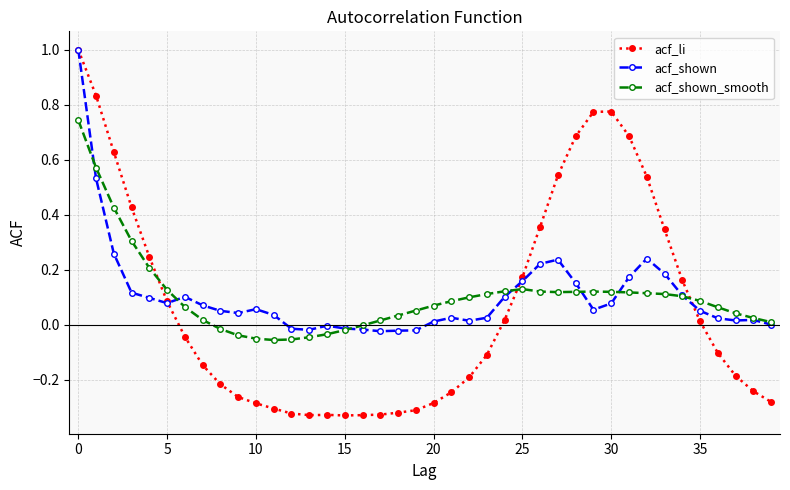

What is the maximum value shown in the chart?

1.0